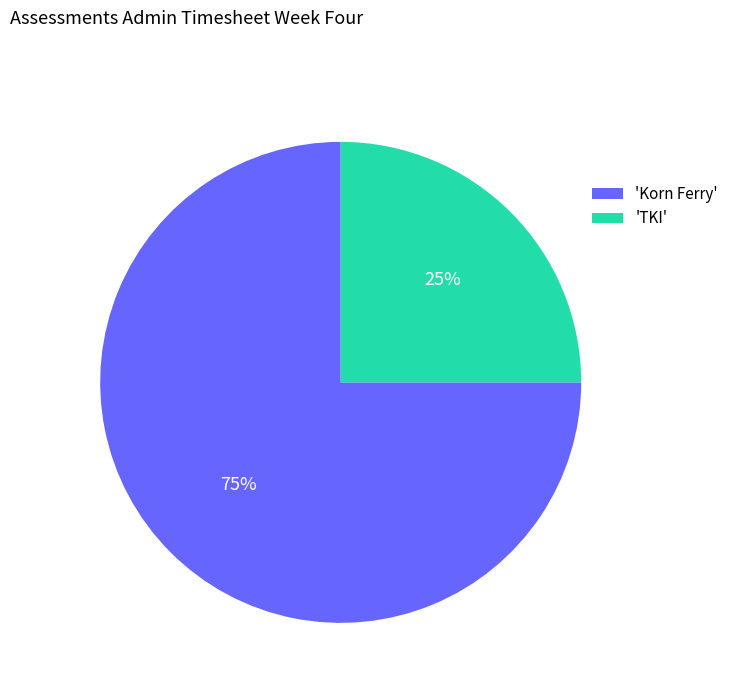

How many segments does this pie chart have?

2